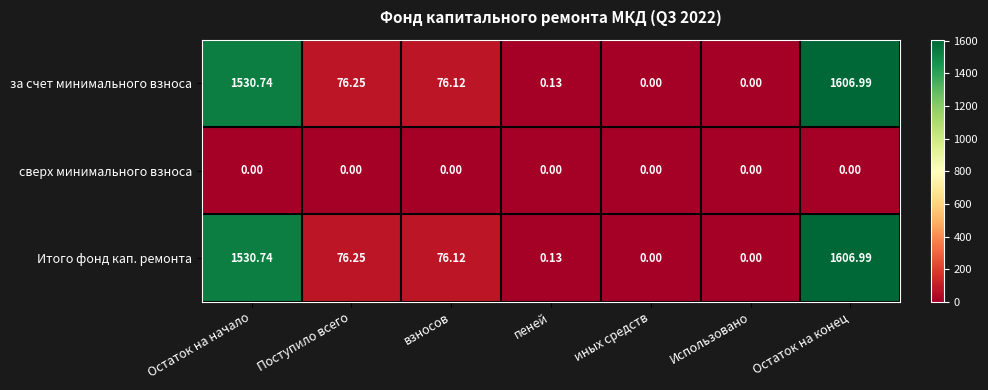

At which category is the sum across all series the highest?

Остаток на конец